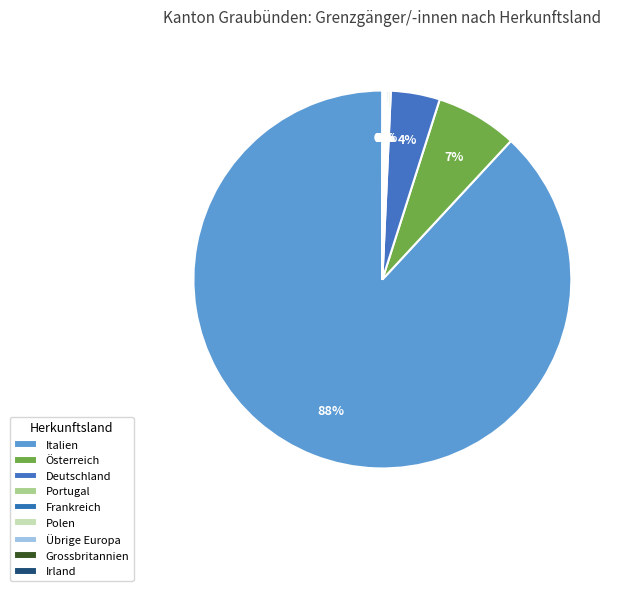

Which slice represents more than half of the pie?

Italien